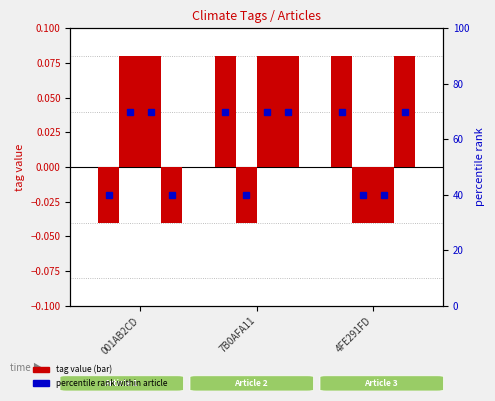

Between 7B0AFA11 and 4FE291FD, which series saw the biggest shift?

SAFETY